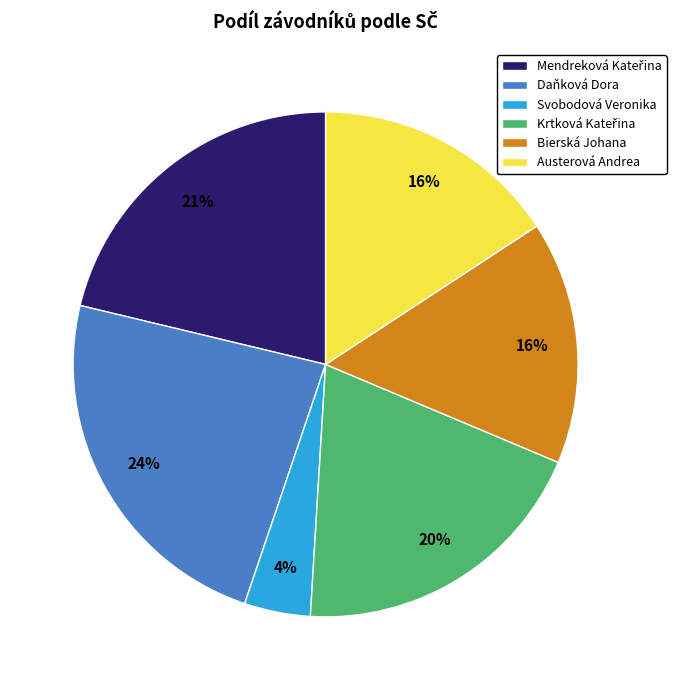

How many segments does this pie chart have?

6